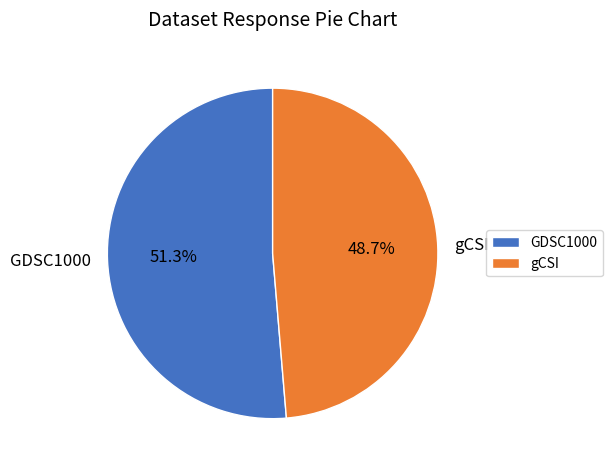

Between GDSC1000 and gCSI, which is larger?

GDSC1000